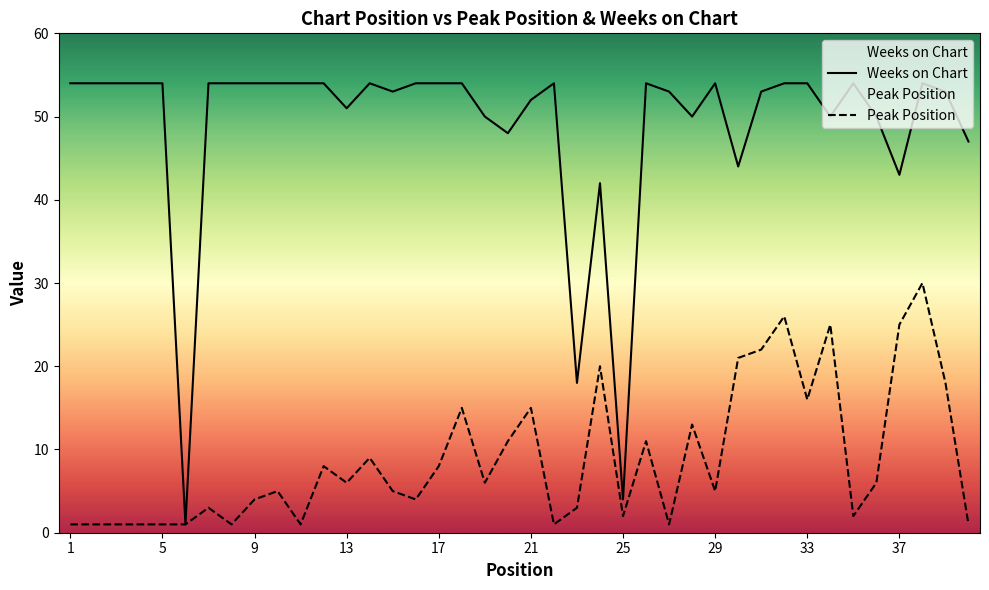

Which series has the widest spread of values?

Weeks on Chart